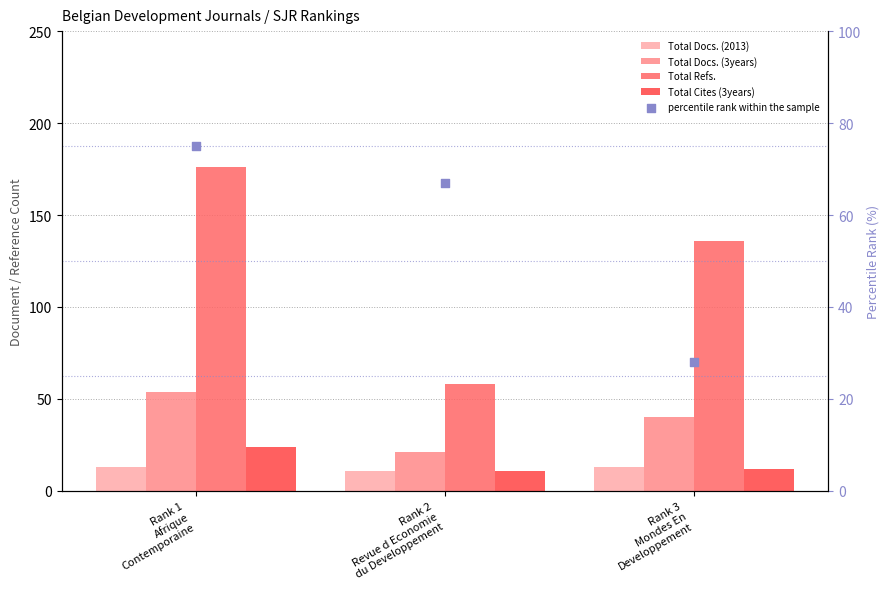

At which category is the sum across all series the highest?

Rank 1
Afrique
Contemporaine